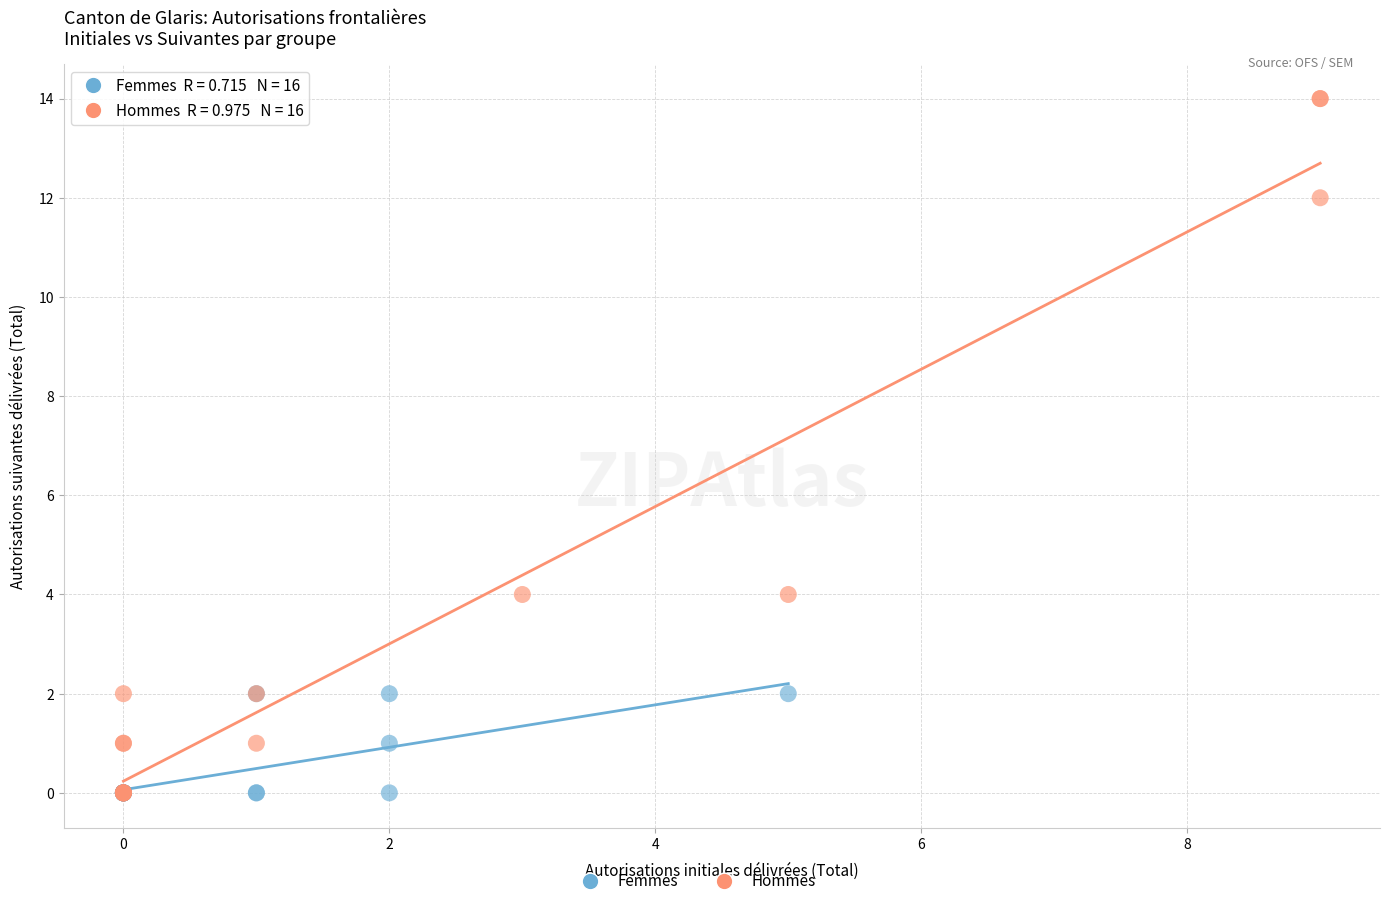

Which series has the widest spread of Y values?

Hommes